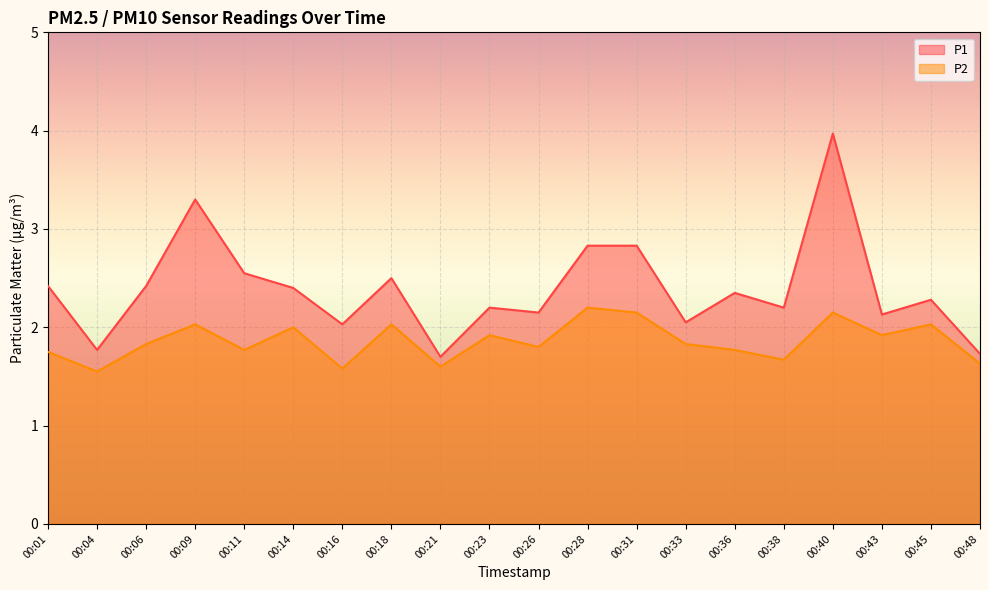

How many values in the P1 series exceed 2?

17